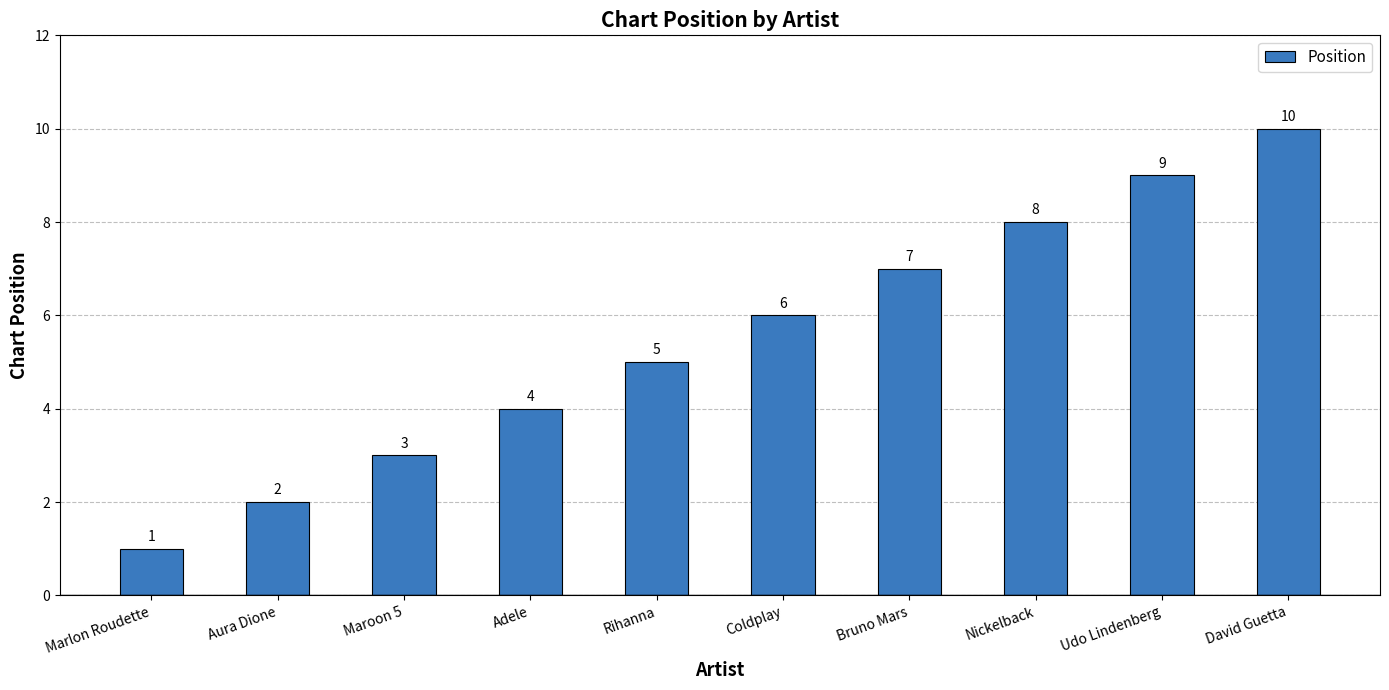

What is the label of the 8th bar from the right?

Maroon 5